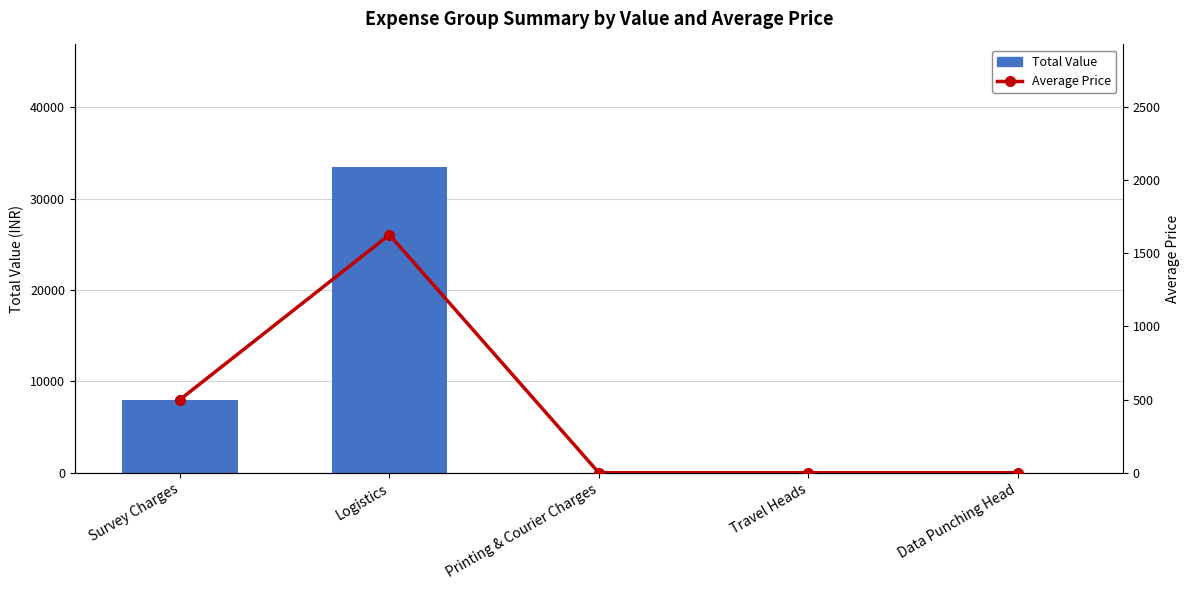

Is the value of Average Price at Data Punching Head greater than the value of Total Value at Data Punching Head?

No